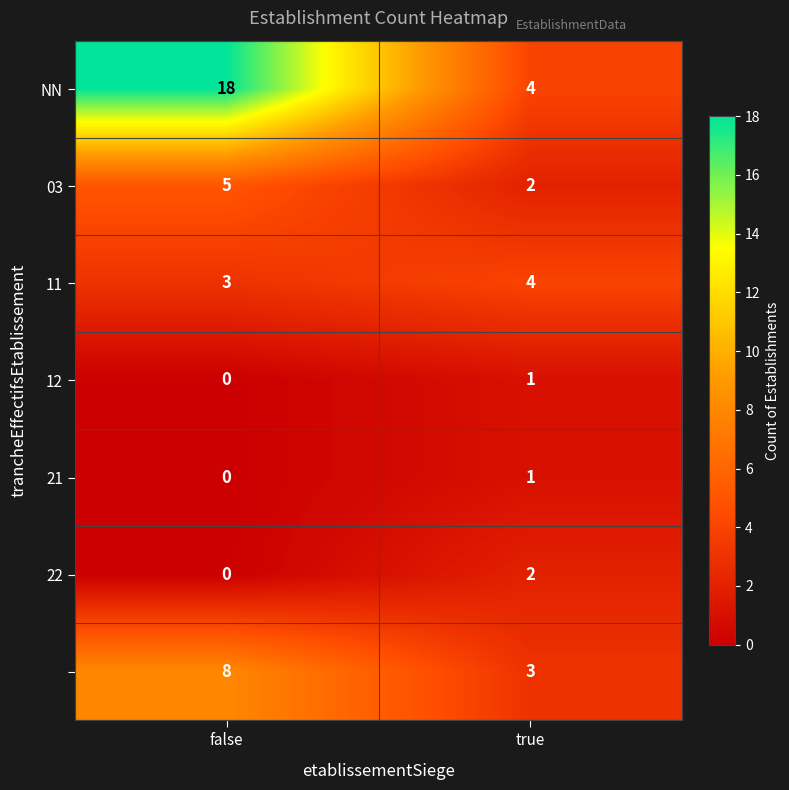

Count the number of categories in the chart.

2